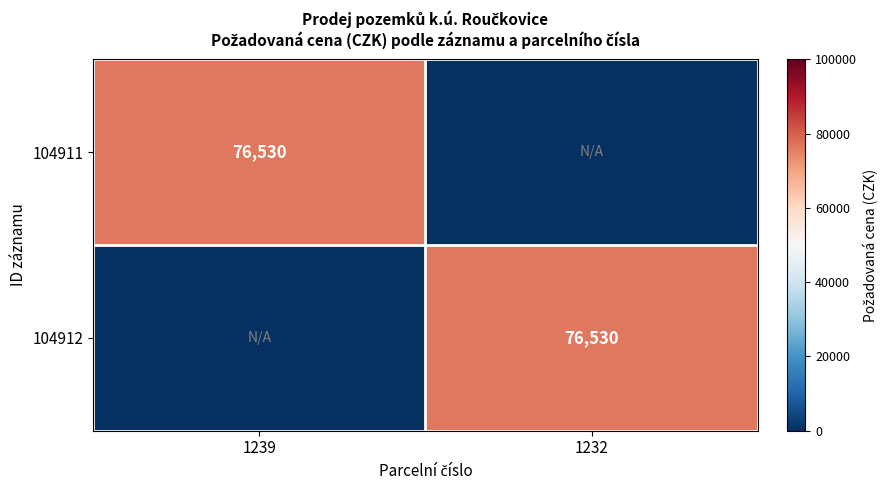

The value of 104912 at 1232 is 24192. True or false?

False